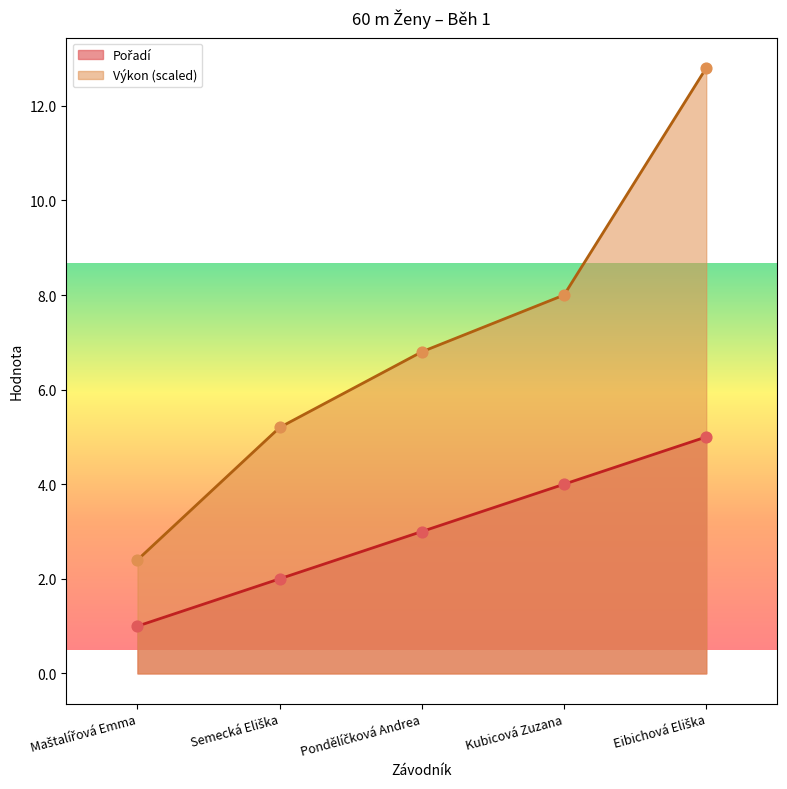

Which series contains the lowest Y value?

Pořadí